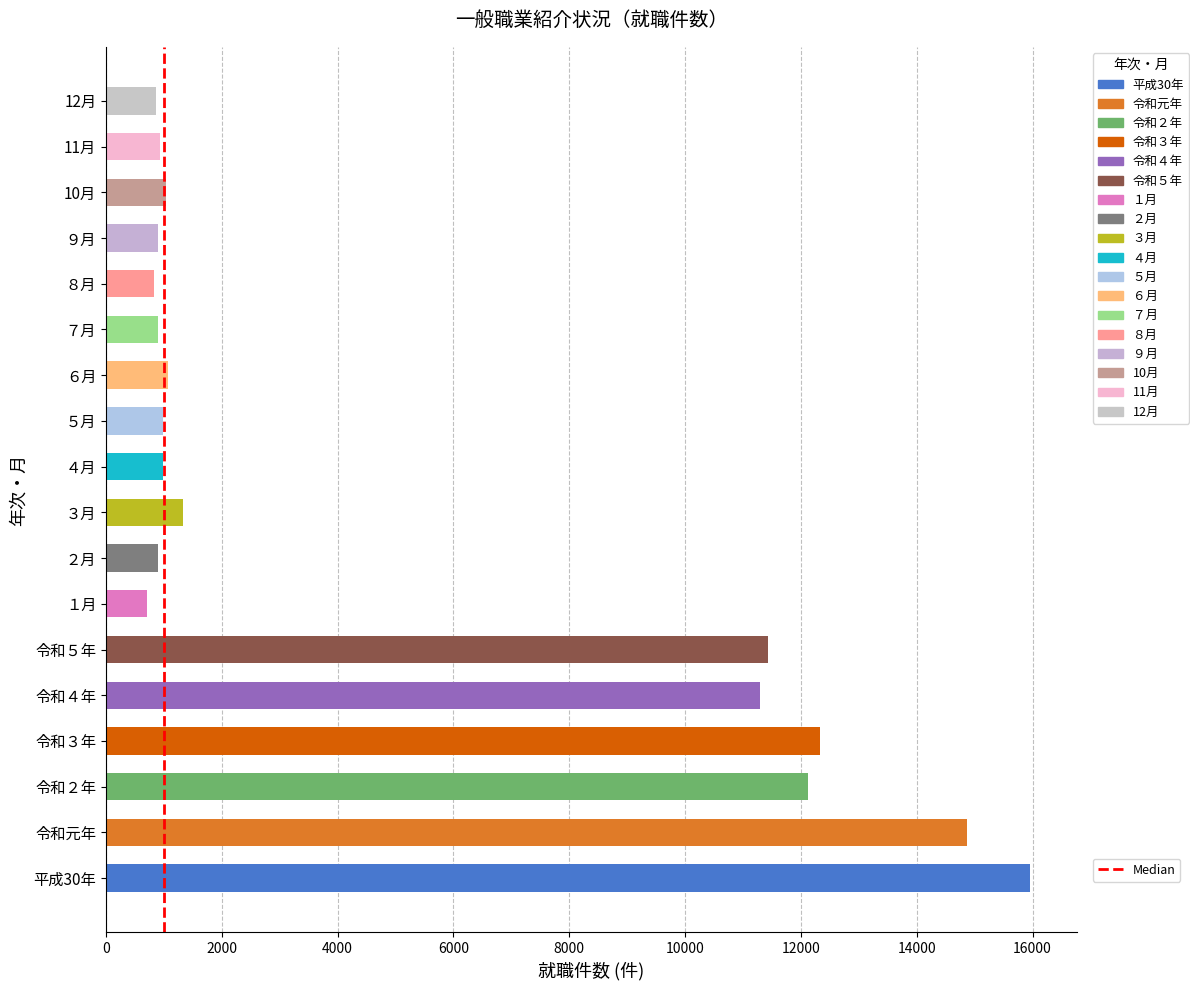

The chart shows a value of 0 at 0. True or false?

True